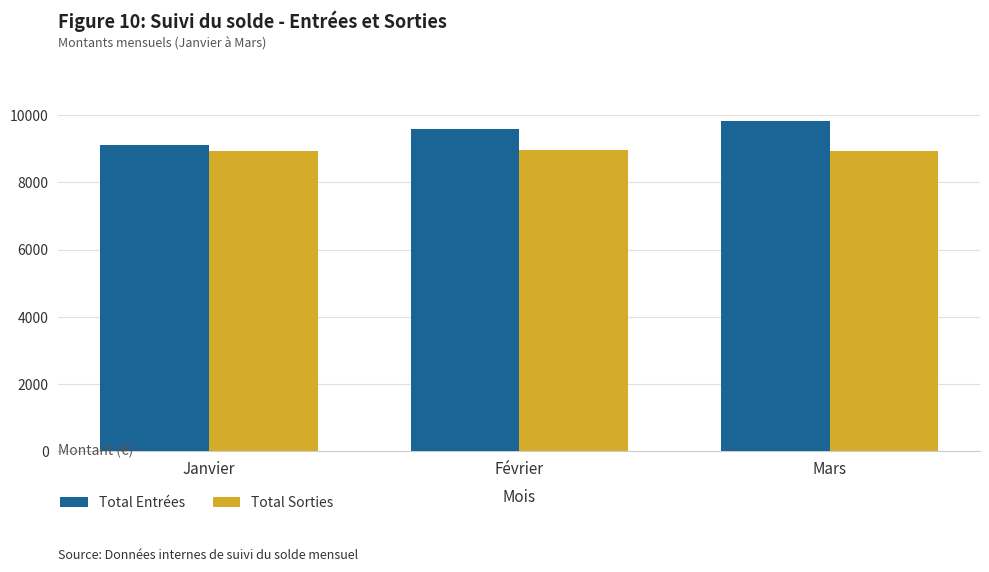

What is the average value of the Total Sorties series?

8949.7